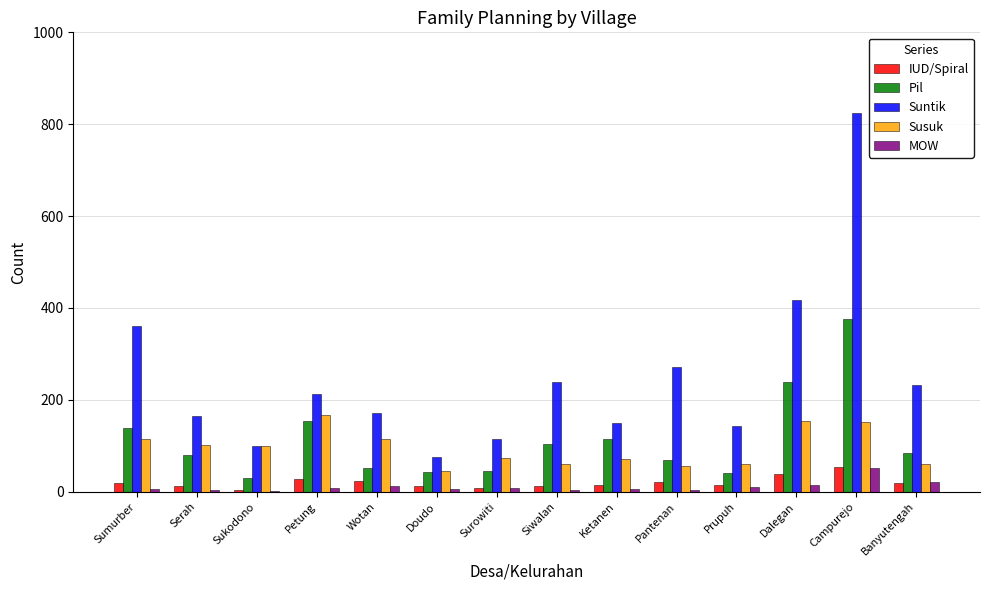

How many data points does each series have?

14